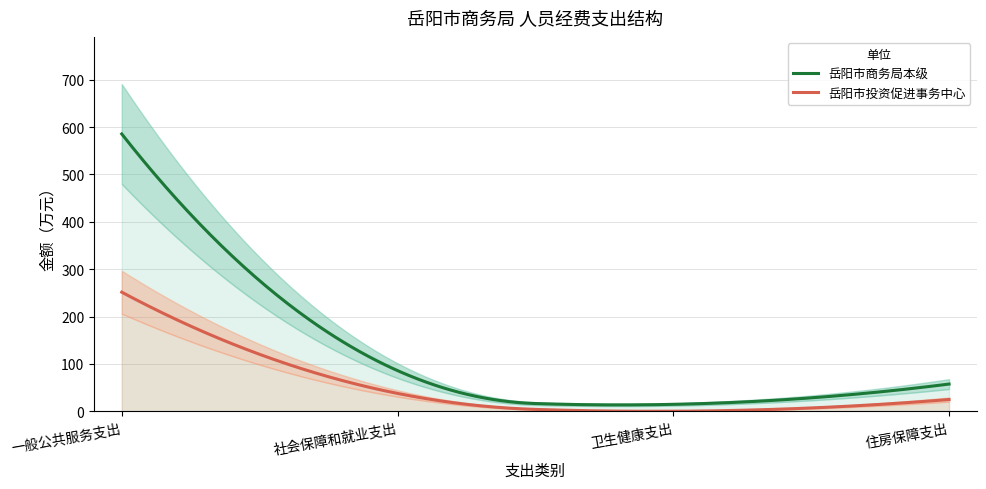

Which series has the widest spread of values?

岳阳市商务局本级